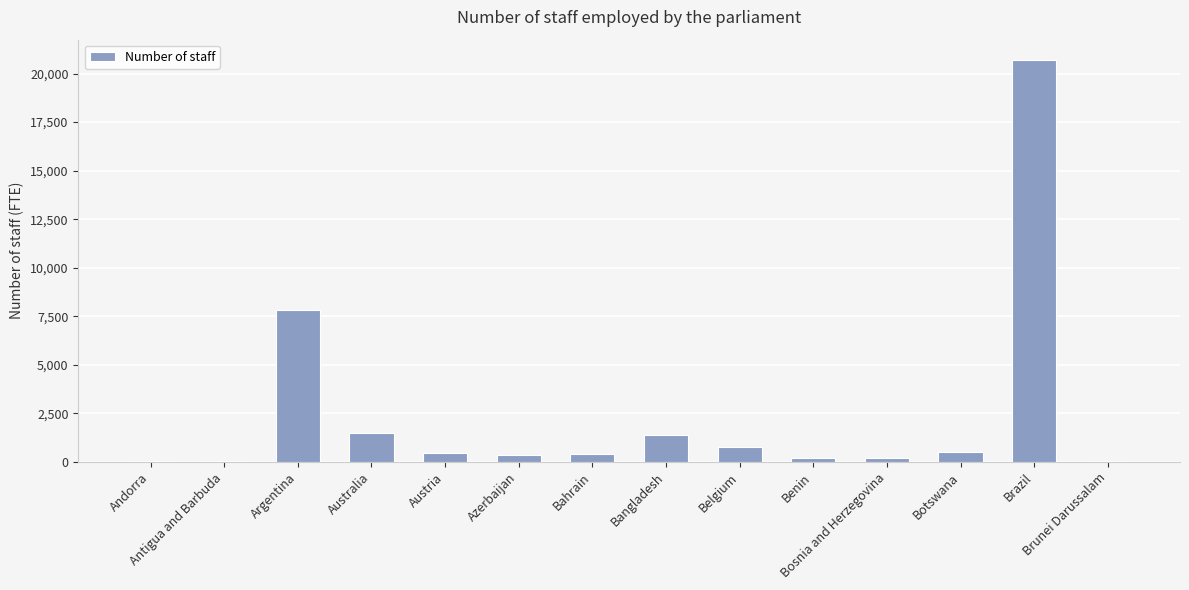

Is it true that the value at Bosnia and Herzegovina is 174?

True